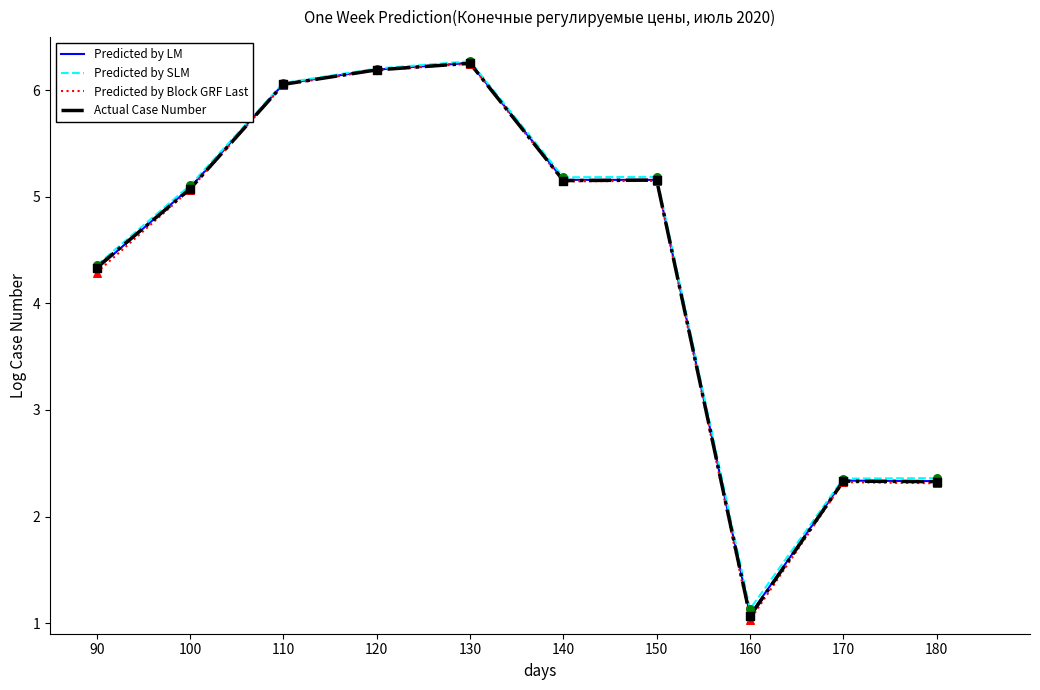

At how many categories does at least one series exceed 1?

10